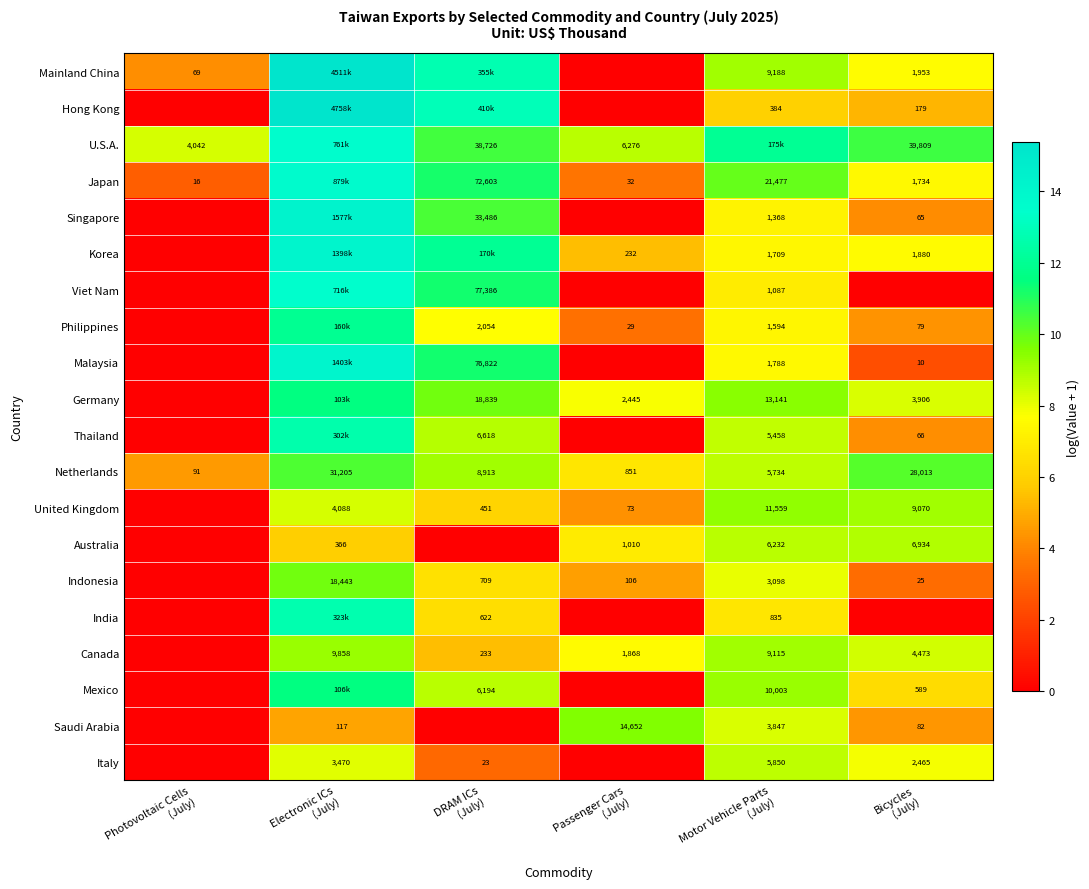

Which category has the highest value in the United Kingdom series?

Motor Vehicle Parts (July)